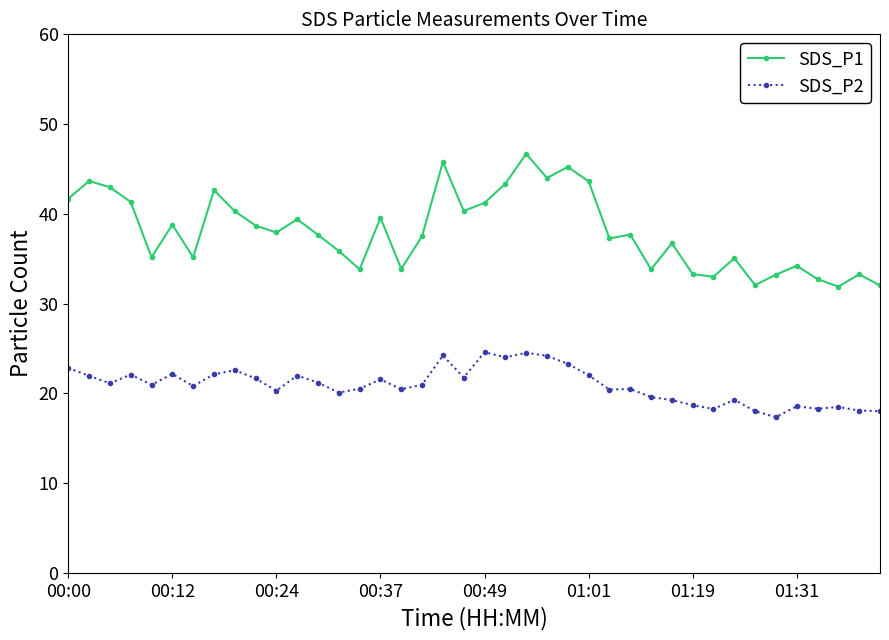

Rank the series by their average value, from highest to lowest.

SDS_P1, SDS_P2